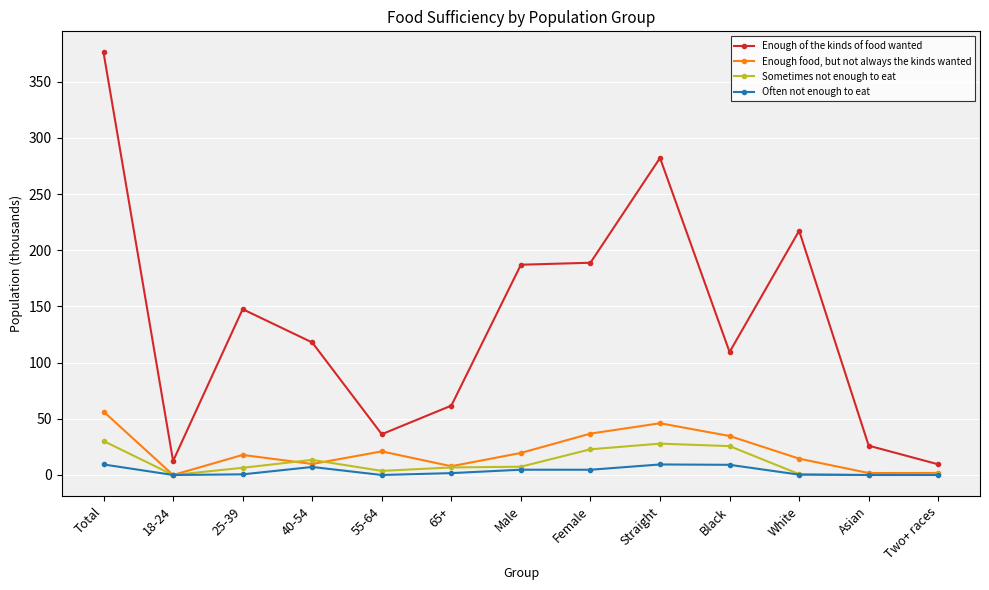

Which series has the widest spread of values?

Enough of the kinds of food wanted